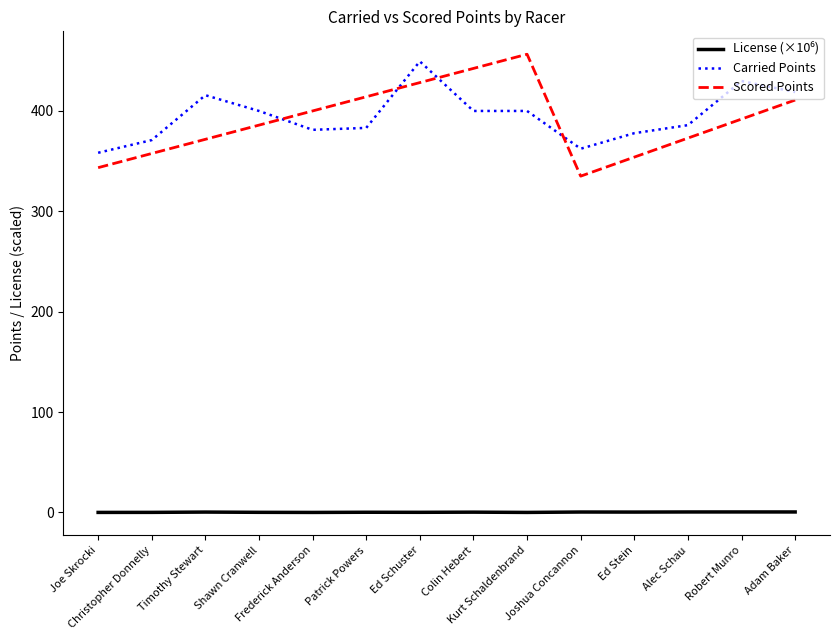

What is the difference between the maximum and minimum values in the Carried Points series?

91.0